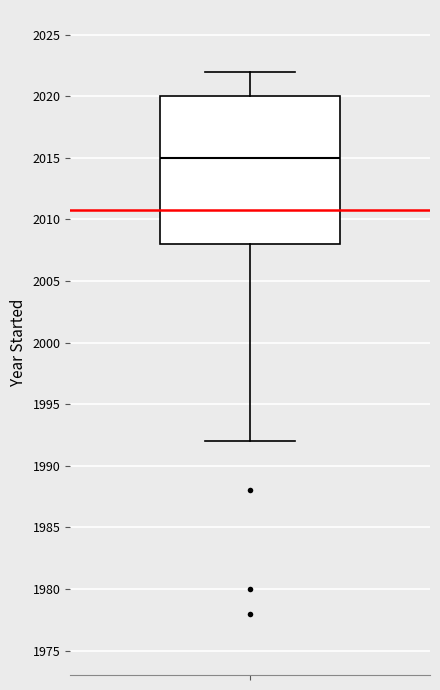

Transcribe this box plot: give where the median line is, the range the box spans, and where the two whiskers end, as read against the y-axis. The values are not printed on the chart, so give them approximately, as read against the axis.

median 2015, box 2008 to 2020, whiskers 1992 to 2022